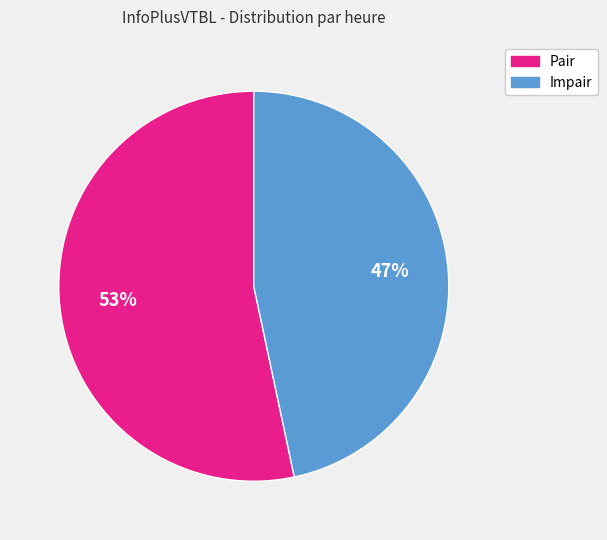

Which category has the biggest portion of the pie?

Pair